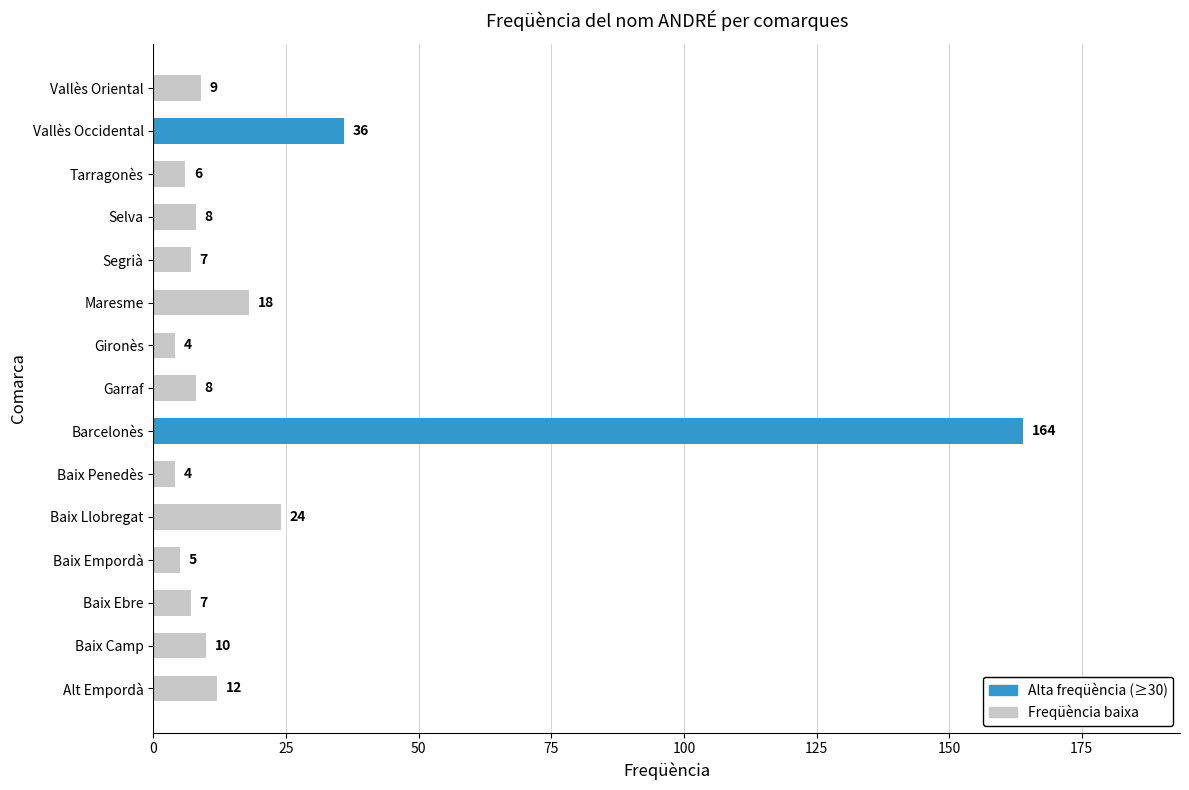

What is the change in value from Baix Ebre to Maresme?

+11